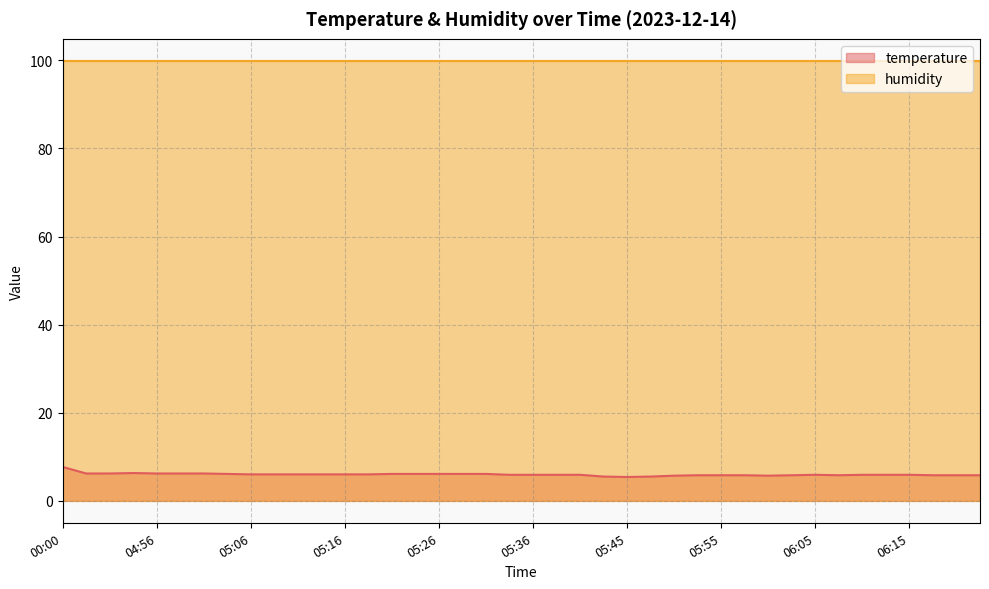

How many series are shown in this chart?

2